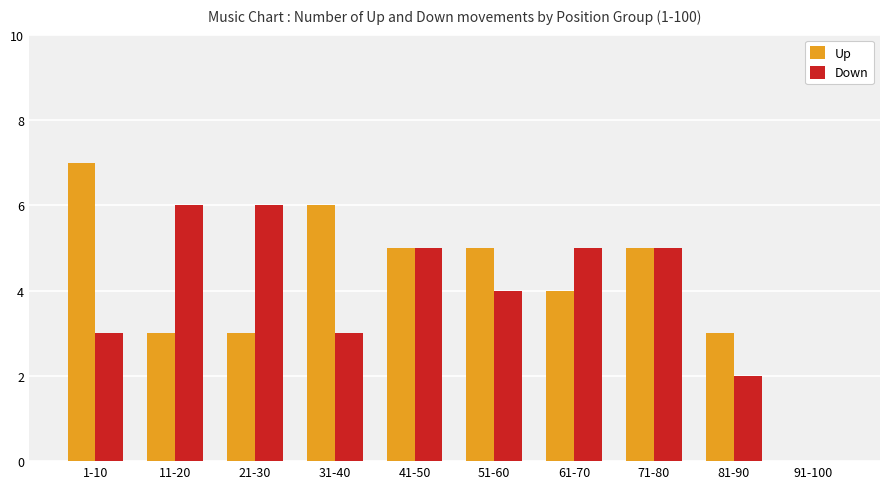

What are all the series names shown in the legend?

Up, Down